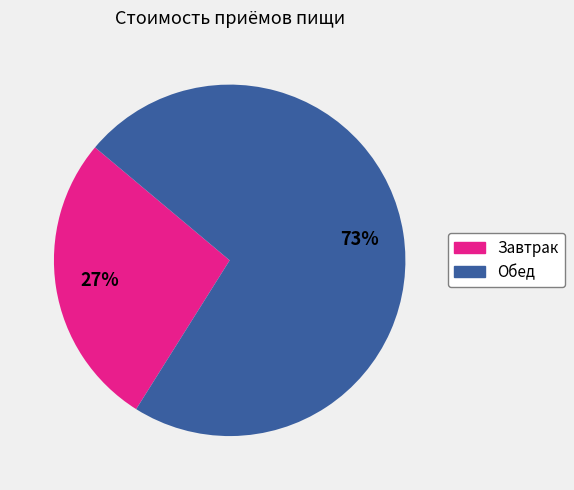

Count the number of slices in the pie.

2